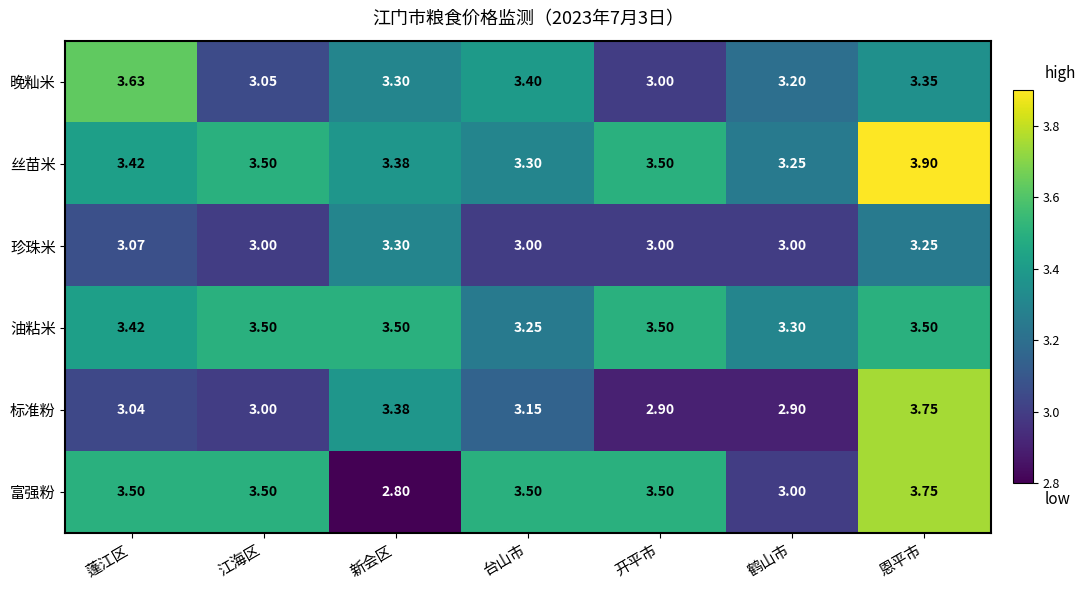

At which category is the sum across all series the highest?

恩平市